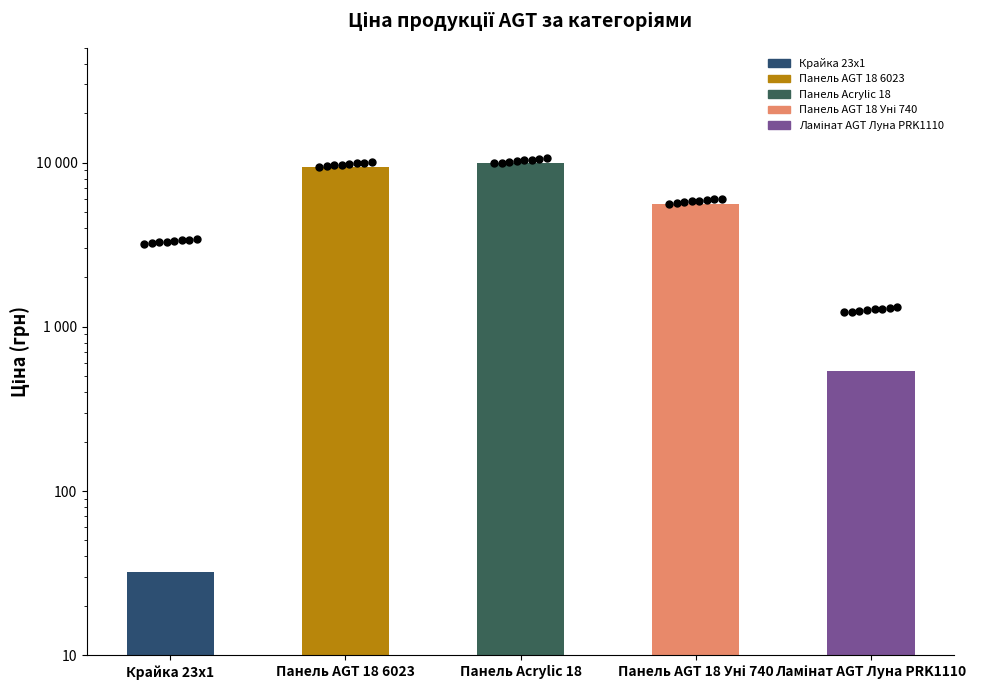

What is the change in value from Крайка 23x1 to Панель AGT 18 Уні 740?

+5603.9